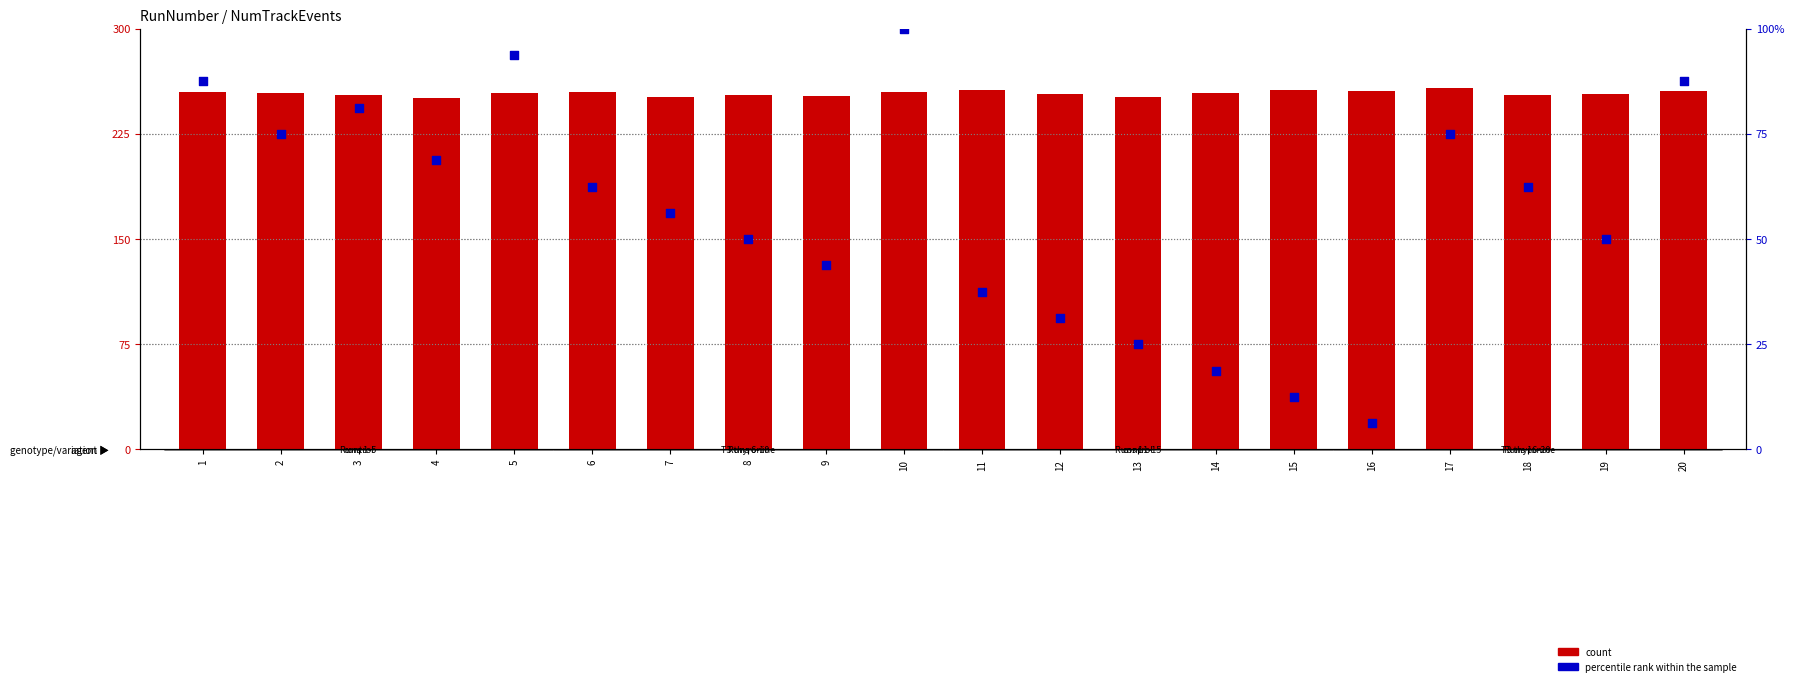

At which category is the sum across all series the highest?

10